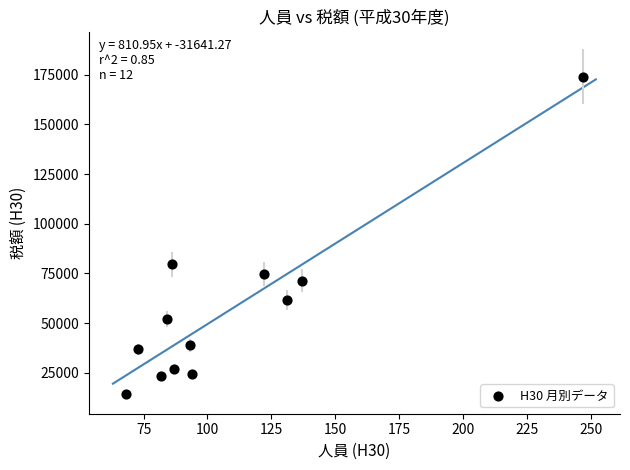

What Y value in the scatter plot is closest to 94151?

79611